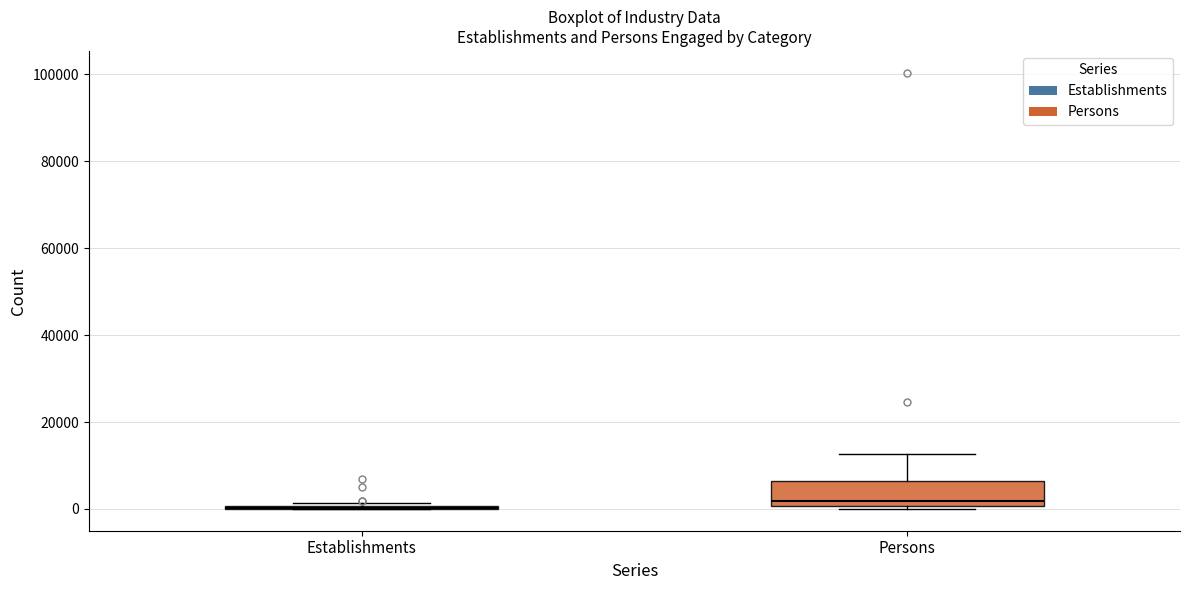

Where does the median line of the box for Persons sit on the y-axis? The values are not printed on the chart, so give them approximately, as read against the axis.

2000